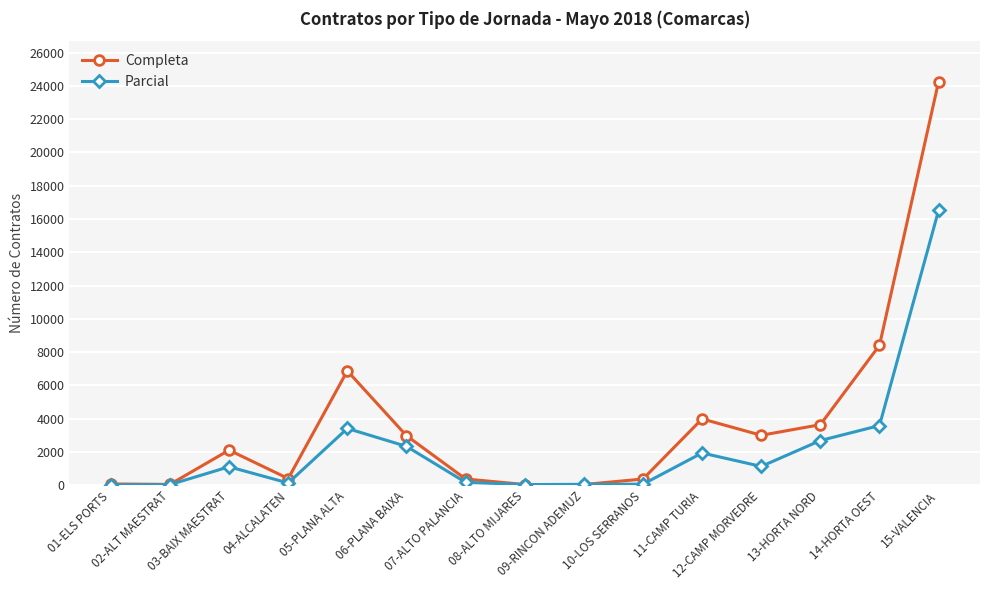

What is the highest value of the Parcial series?

16524